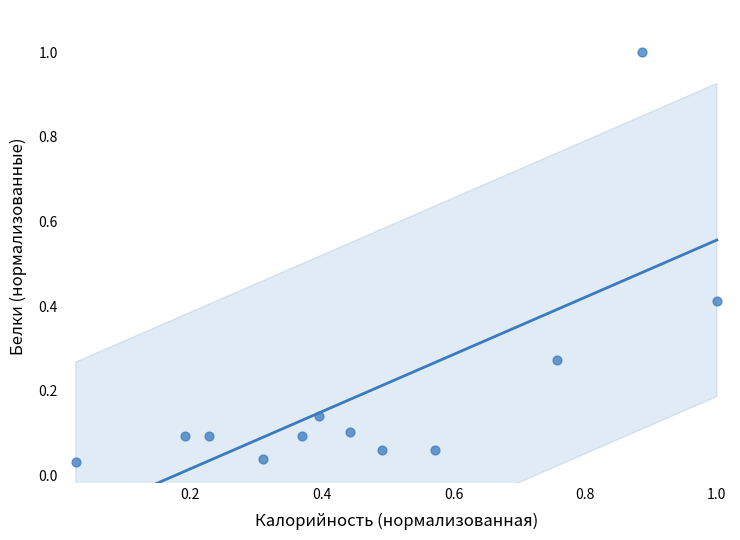

What is the range of X values (max minus min)?

1.0